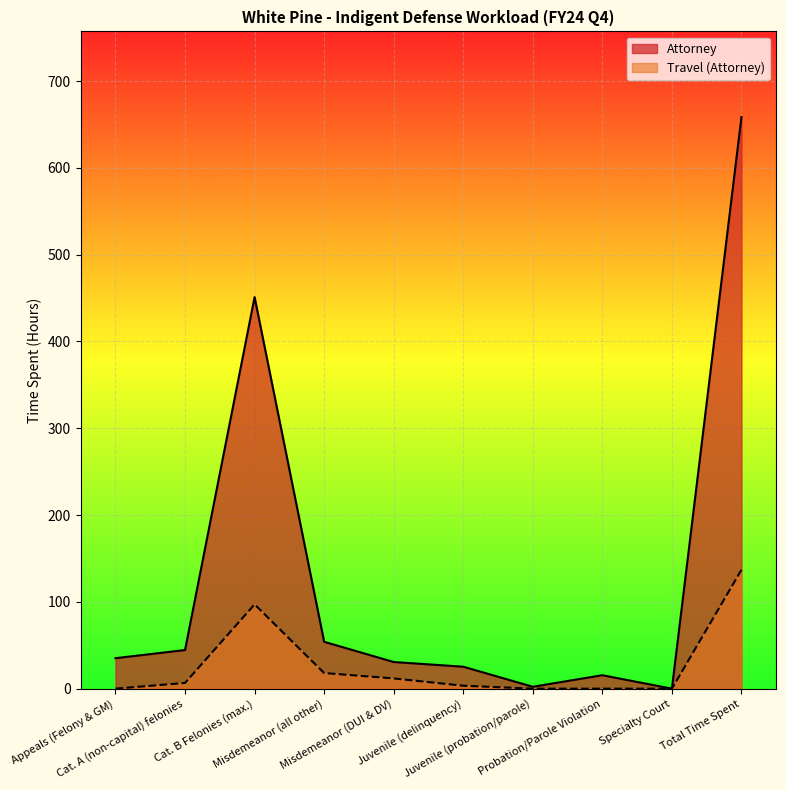

At Probation/Parole Violation, list the series in order from smallest to largest.

Travel (Attorney), Attorney